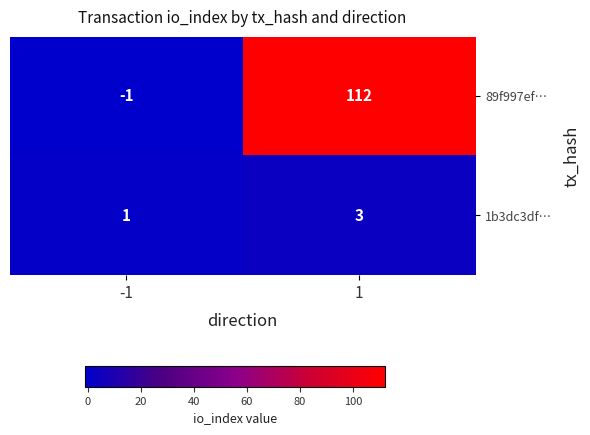

Rank the series by their maximum value, from lowest to highest.

1b3dc3df…, 89f997ef…